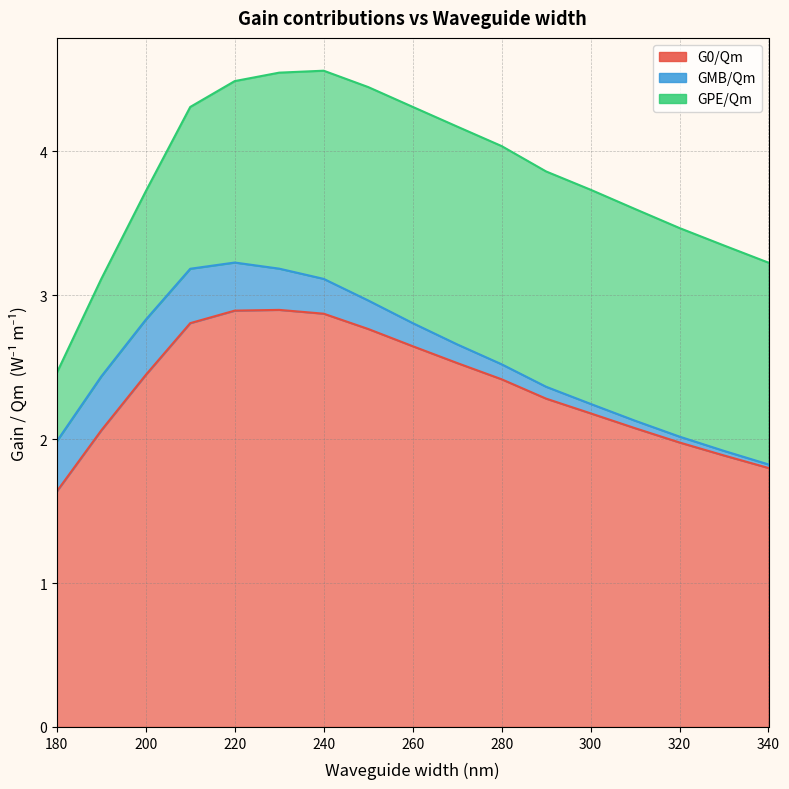

How many lines are shown in the chart?

3